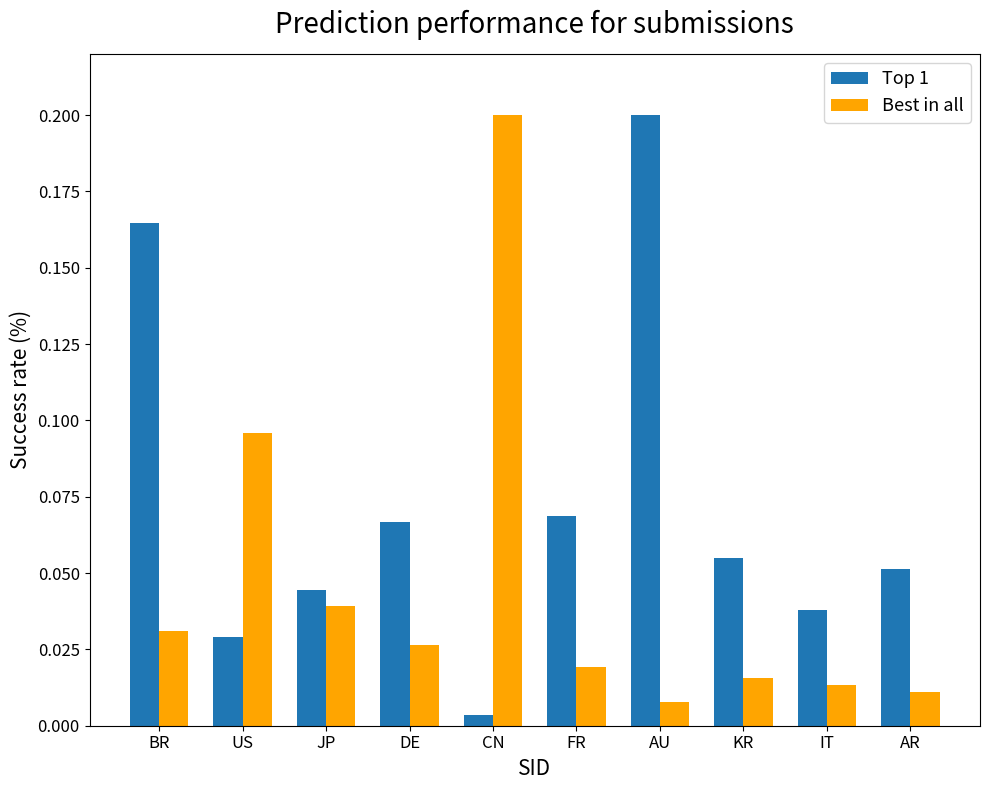

Rank the series at AU from highest to lowest value.

Top 1, Best in all